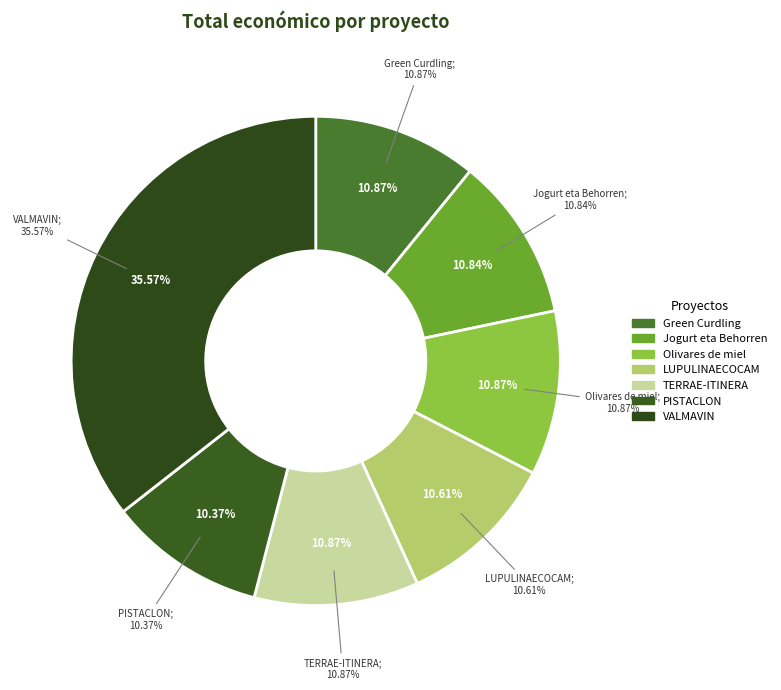

Do VALMAVIN and TERRAE-ITINERA together represent more than half of the pie?

No